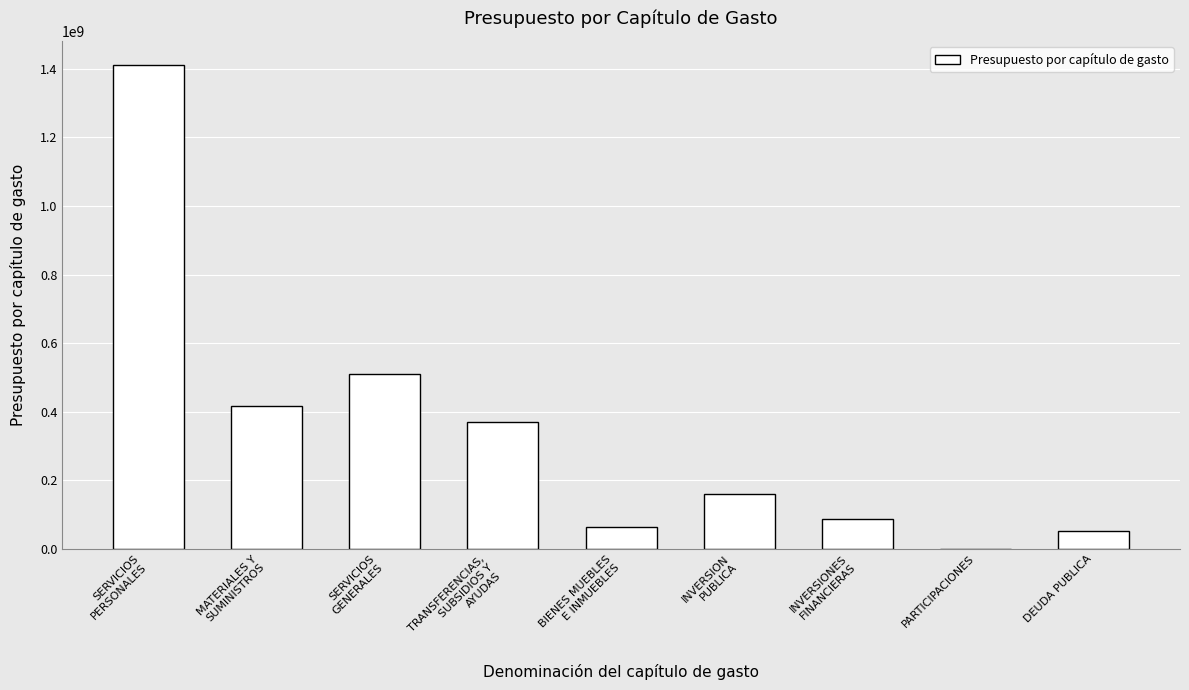

What is the average value?

341026564.4